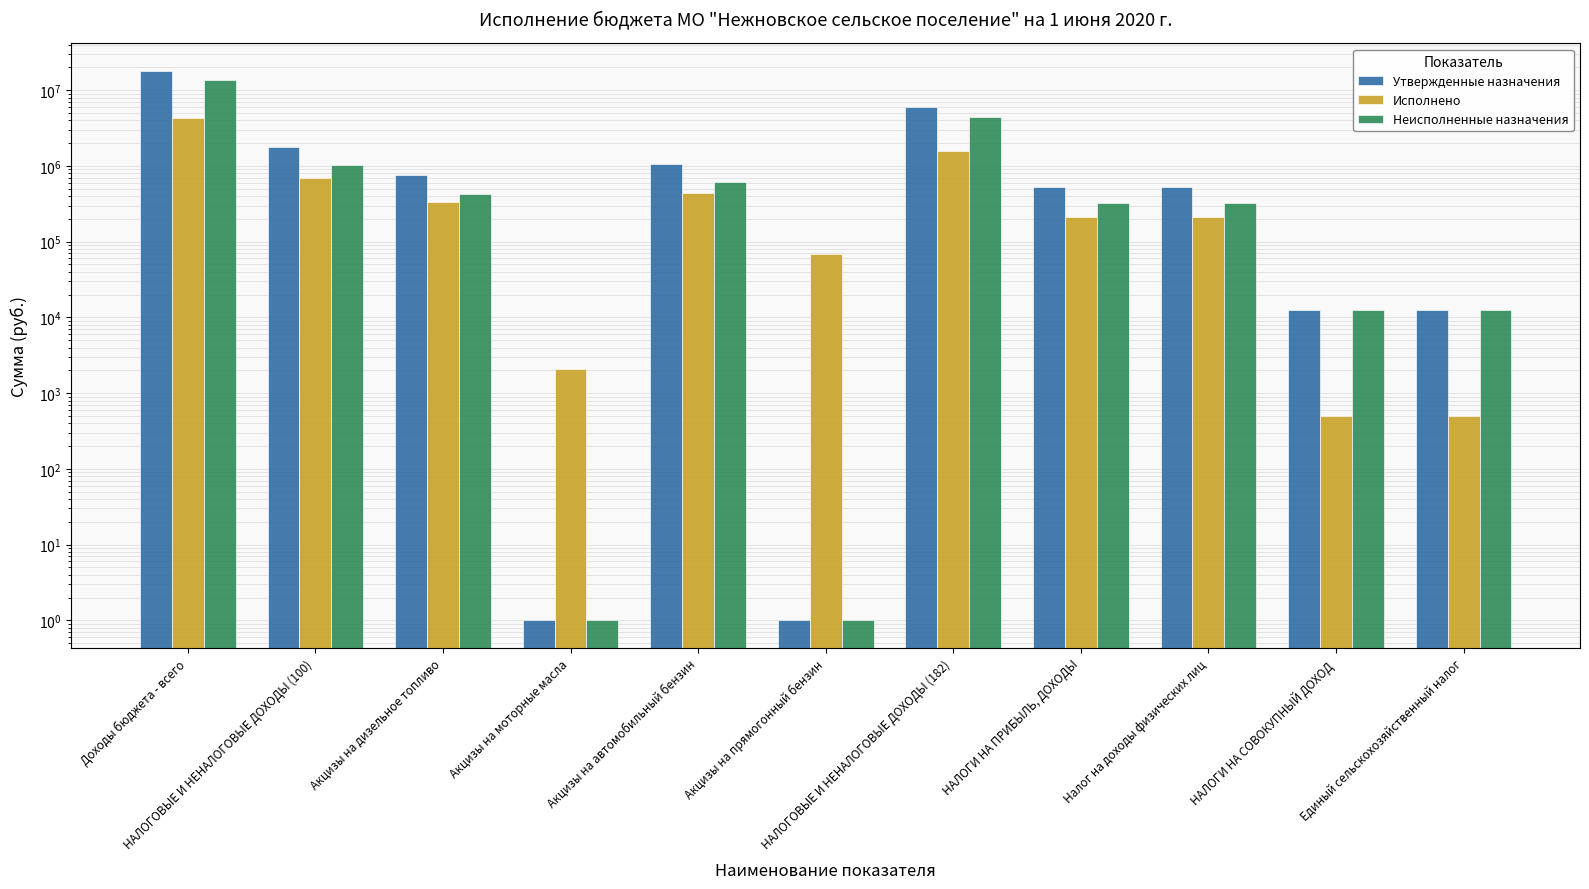

What is the highest value of the Неисполненные назначения series?

13754467.2